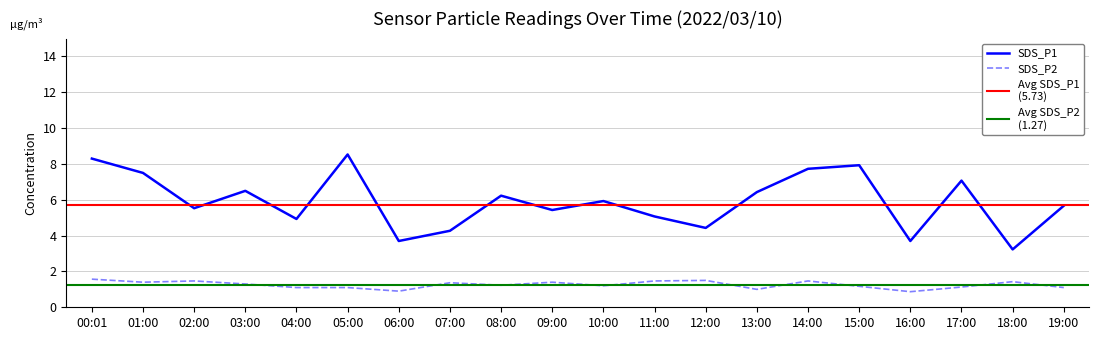

True or false: SDS_P1 and SDS_P2 intersect in this chart.

False